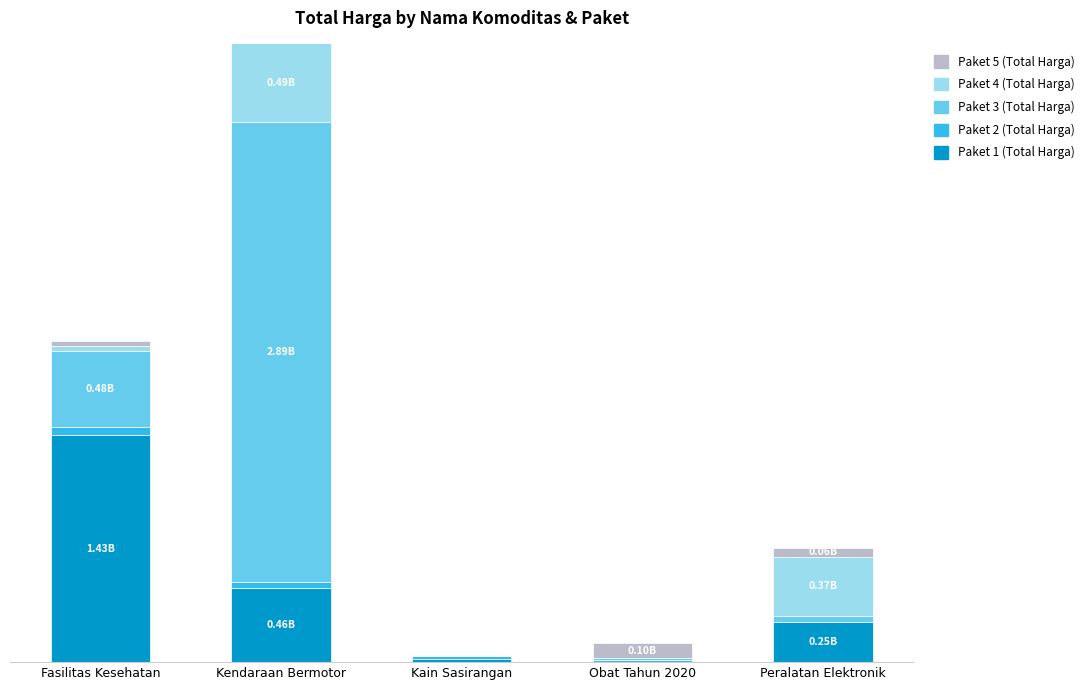

Are the bars grouped side by side (vs. stacked)?

No